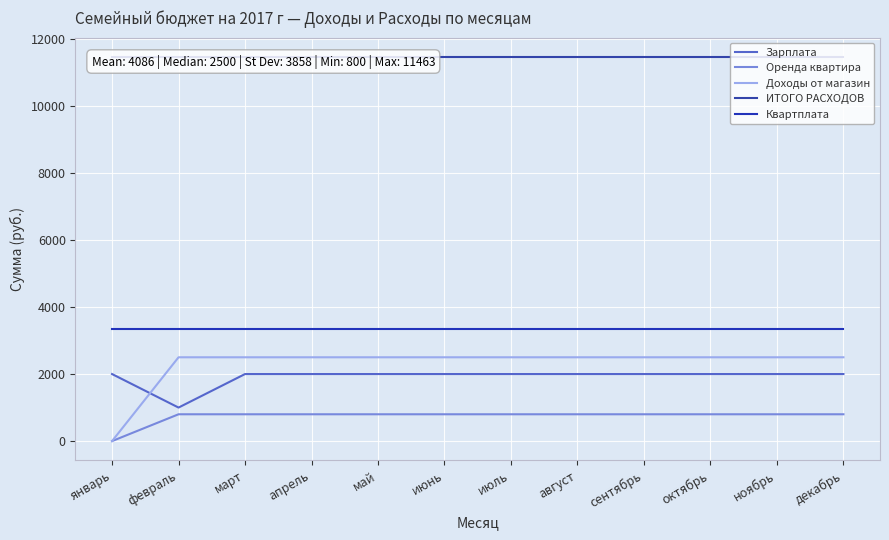

What is the total value across all series at февраль?

19106